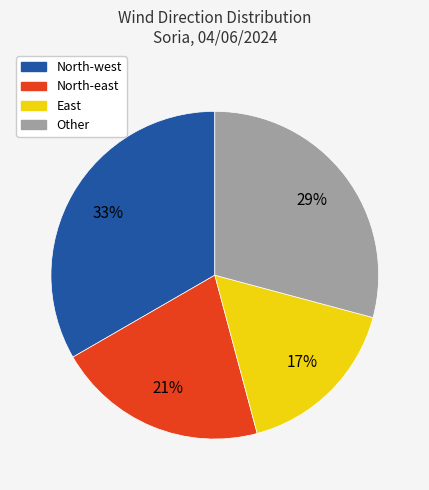

Does East represent more than half of the total?

No